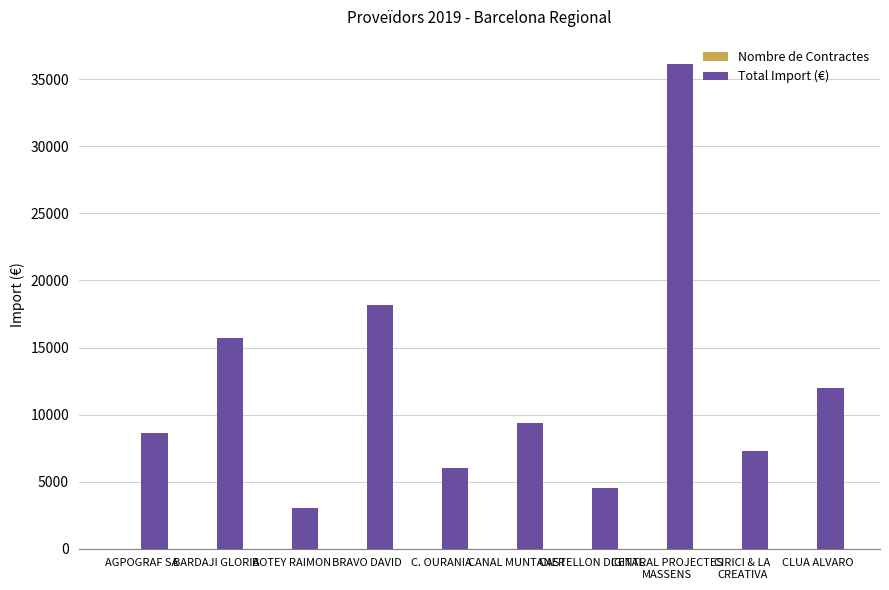

The value of Total Import (€) at CANAL MUNTANER is 13604.1. True or false?

False